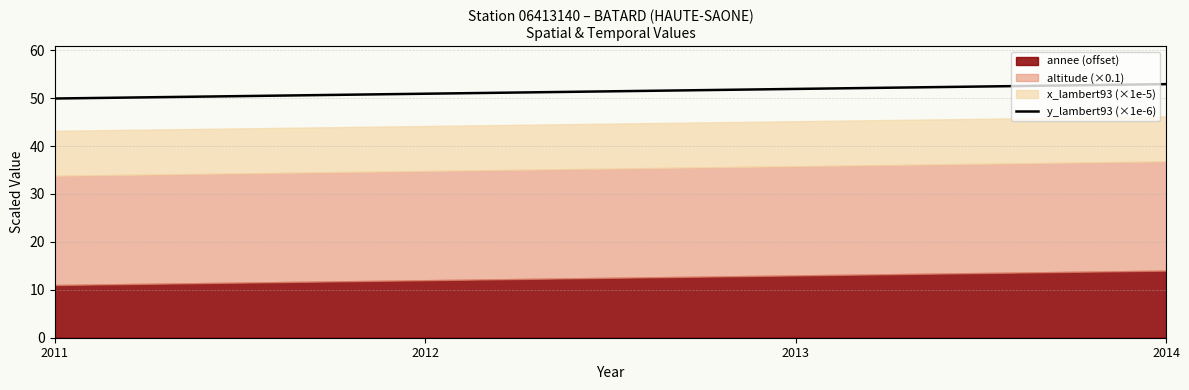

The value at 2014 is 52.9. True or false?

True